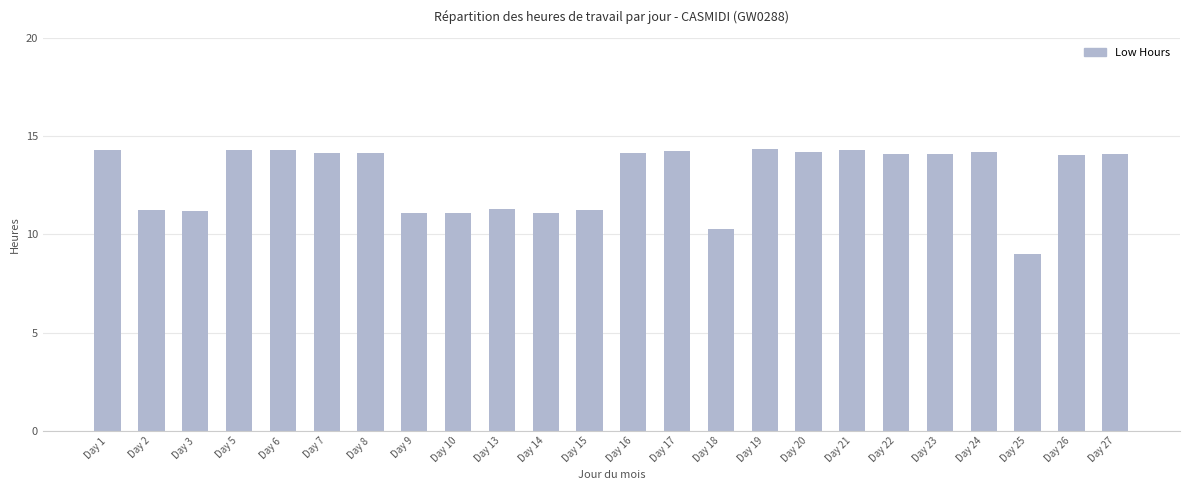

What is the smallest value displayed?

9.0